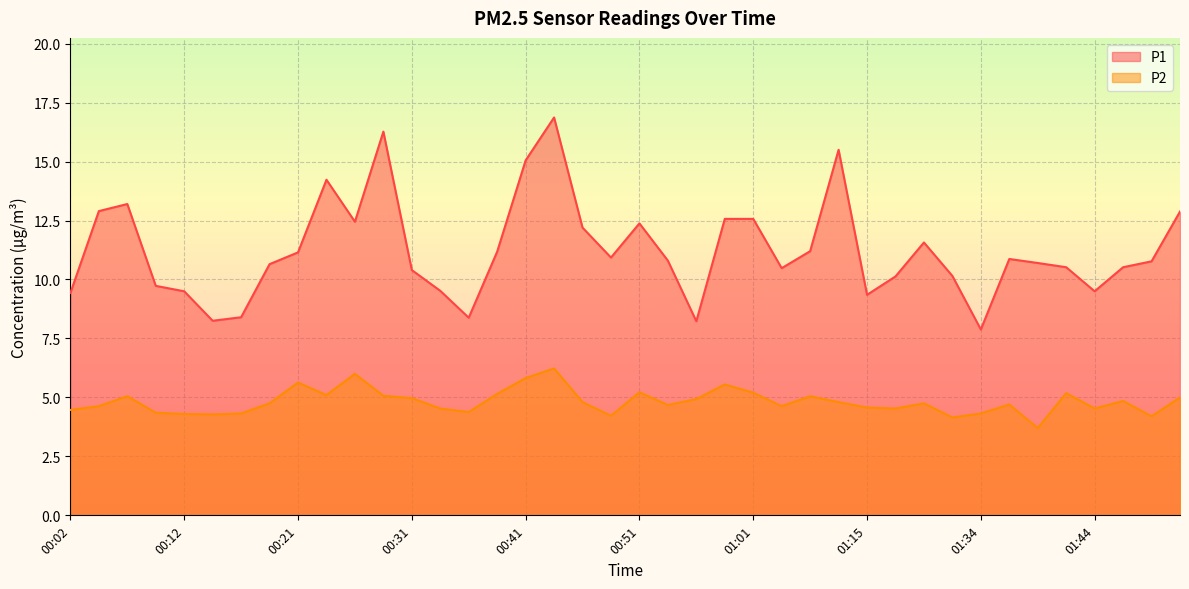

Rank the series by their maximum value, from highest to lowest.

P1, P2